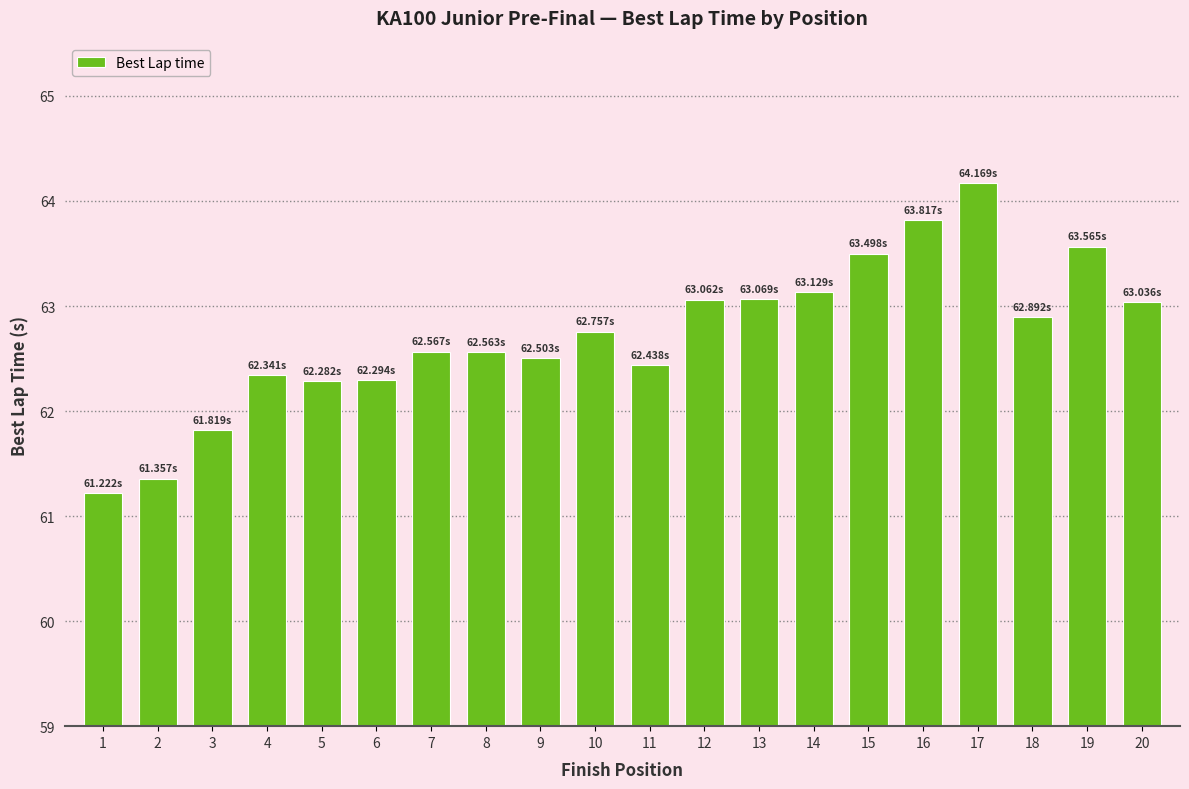

Where does the data first go above 62?

4